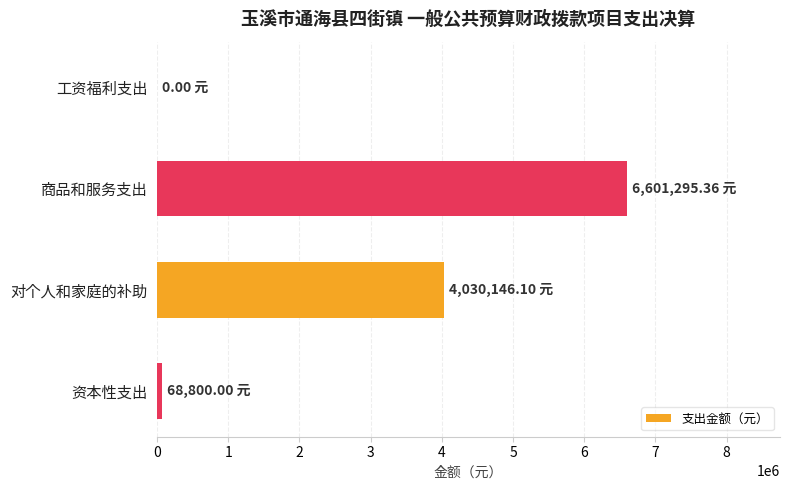

Are the bars horizontal?

Yes